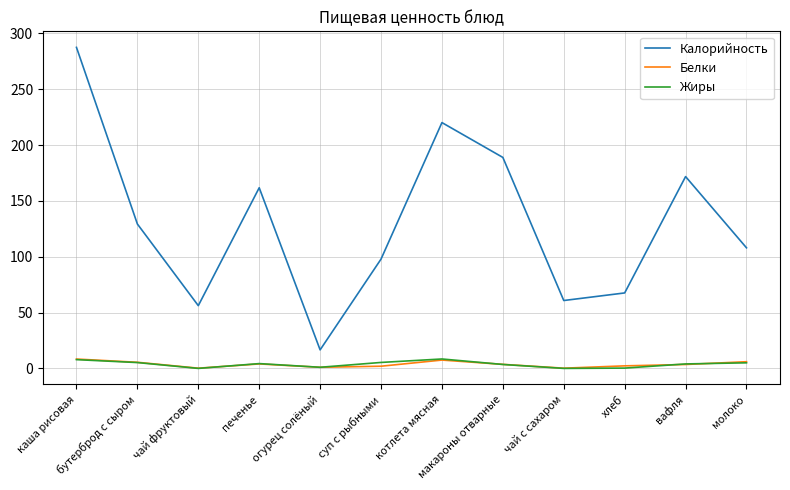

Which series has the largest total across all categories?

Калорийность